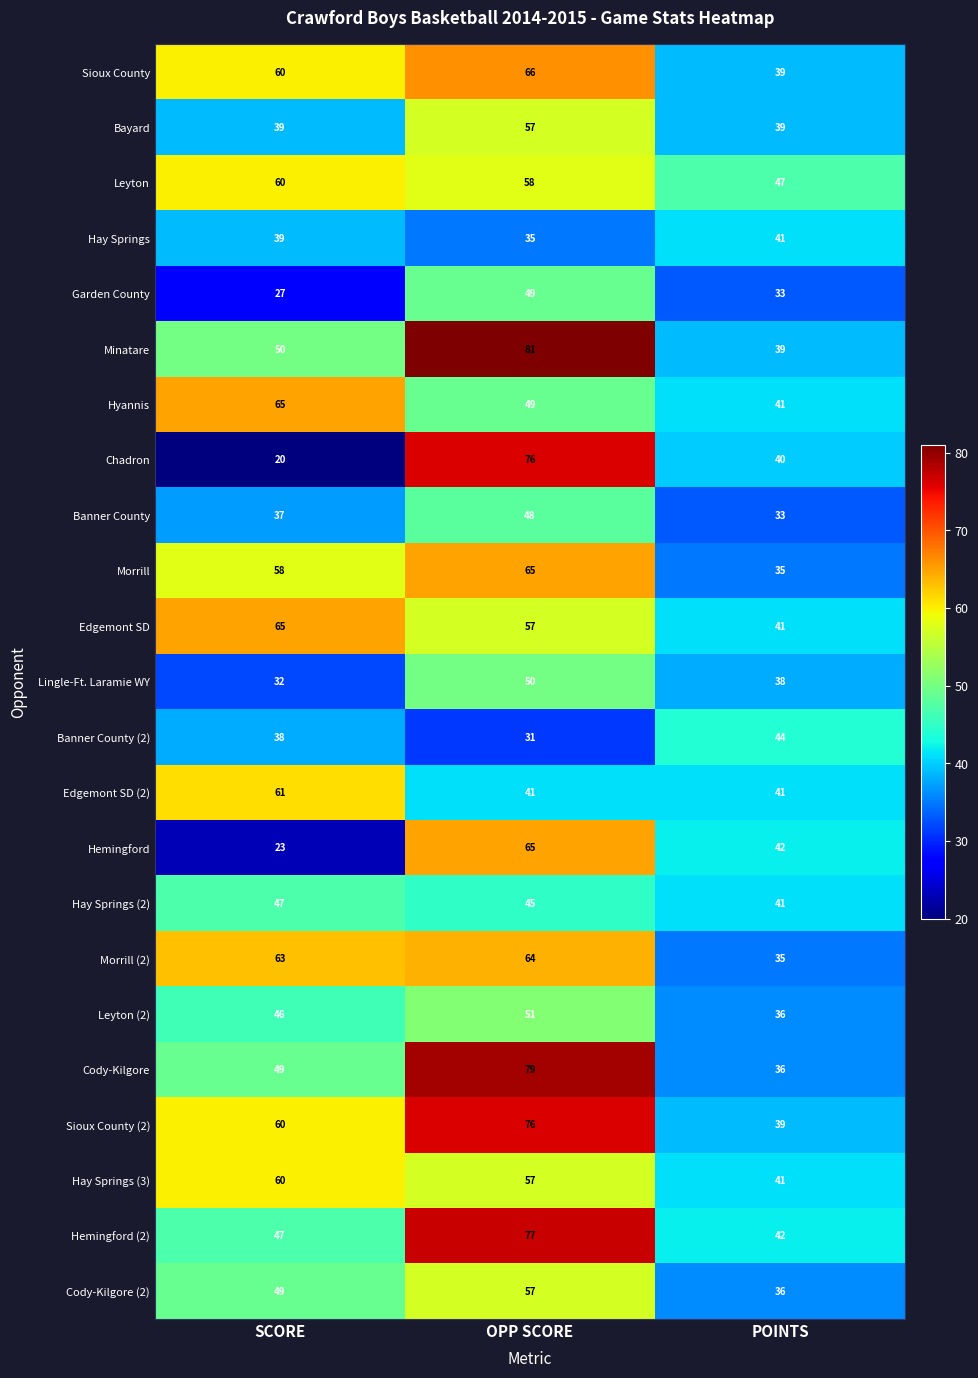

How many series are shown in this chart?

23